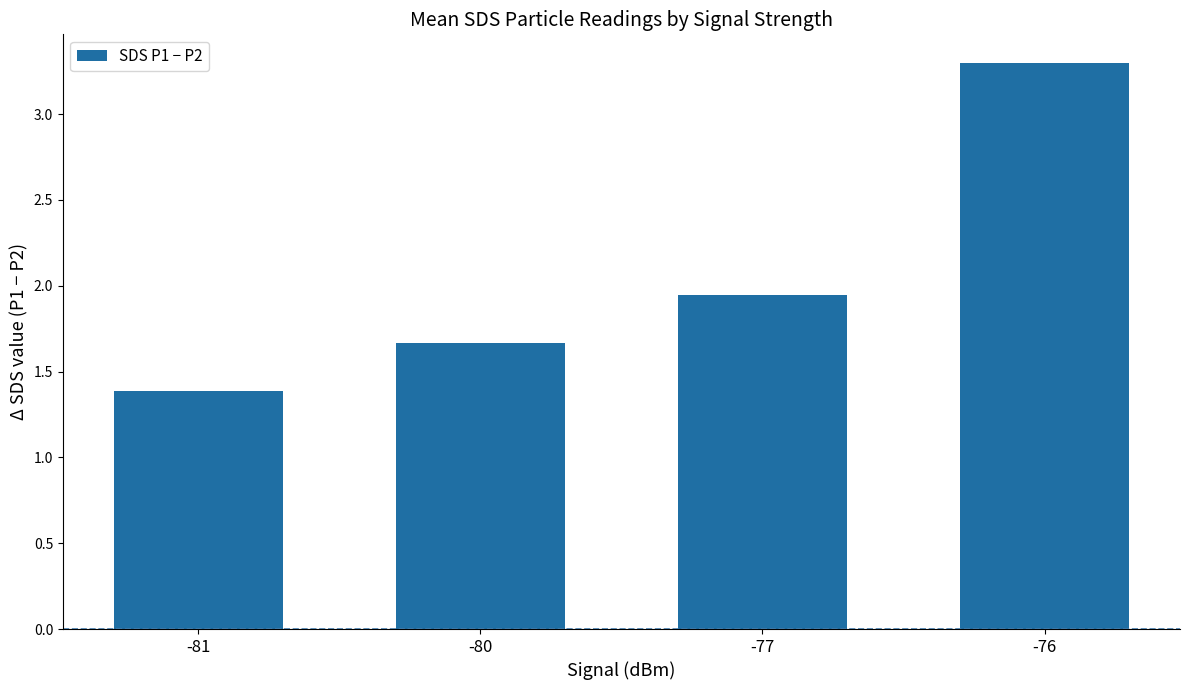

List the labels in order of value, smallest first.

-81, -80, -77, -76